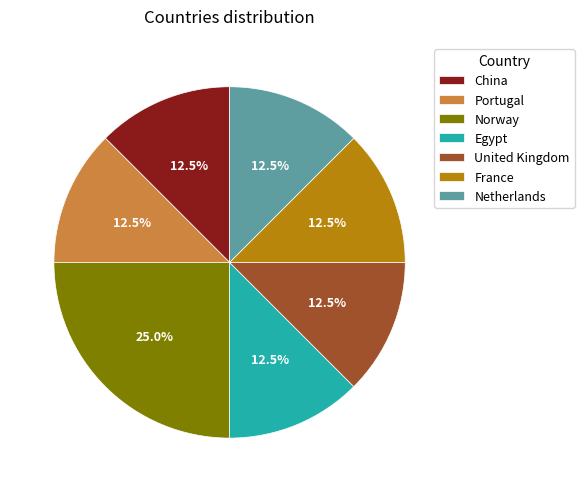

Is there any slice that represents more than half of the pie?

No